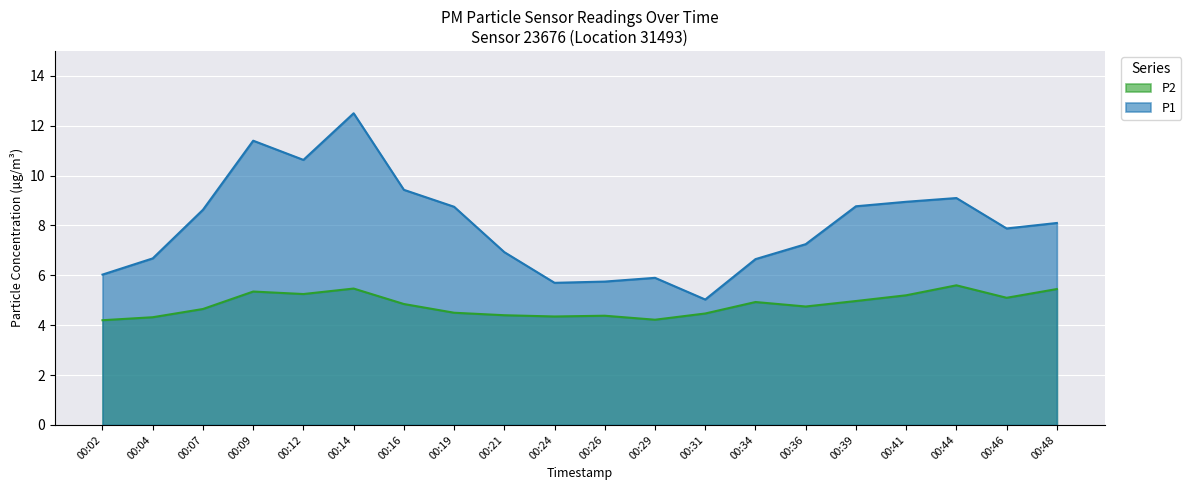

The value of P2 at 00:12 is 5.2. True or false?

True